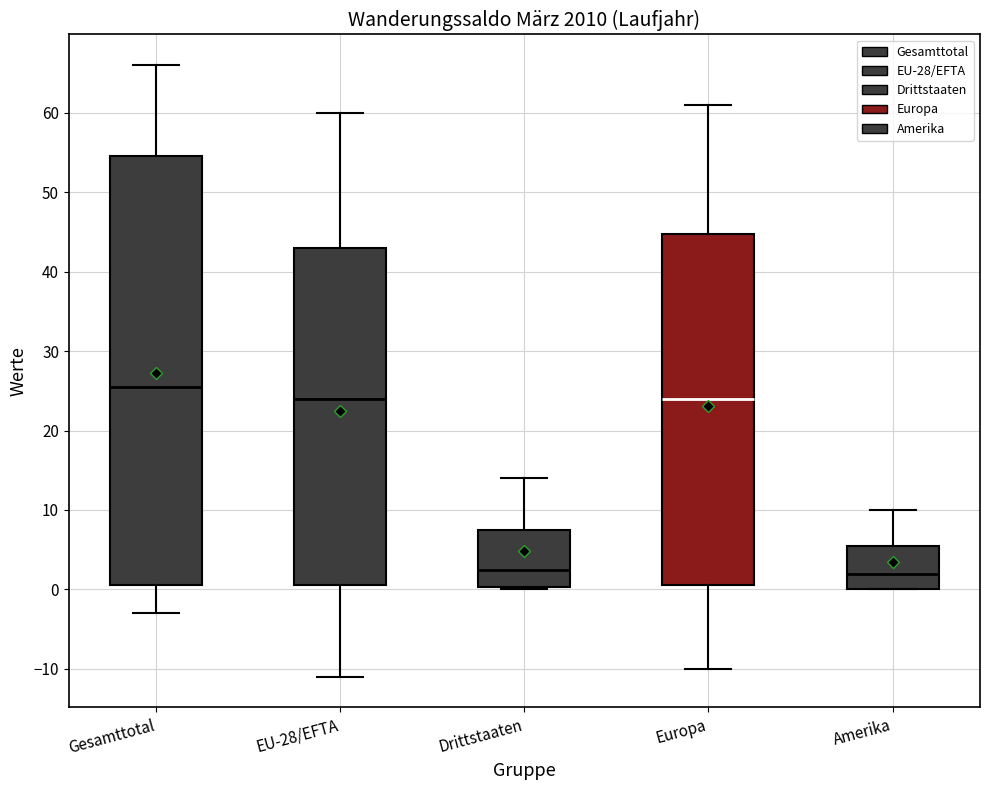

Comparing the boxes themselves (not the whiskers), which one is the tallest?

Gesamttotal